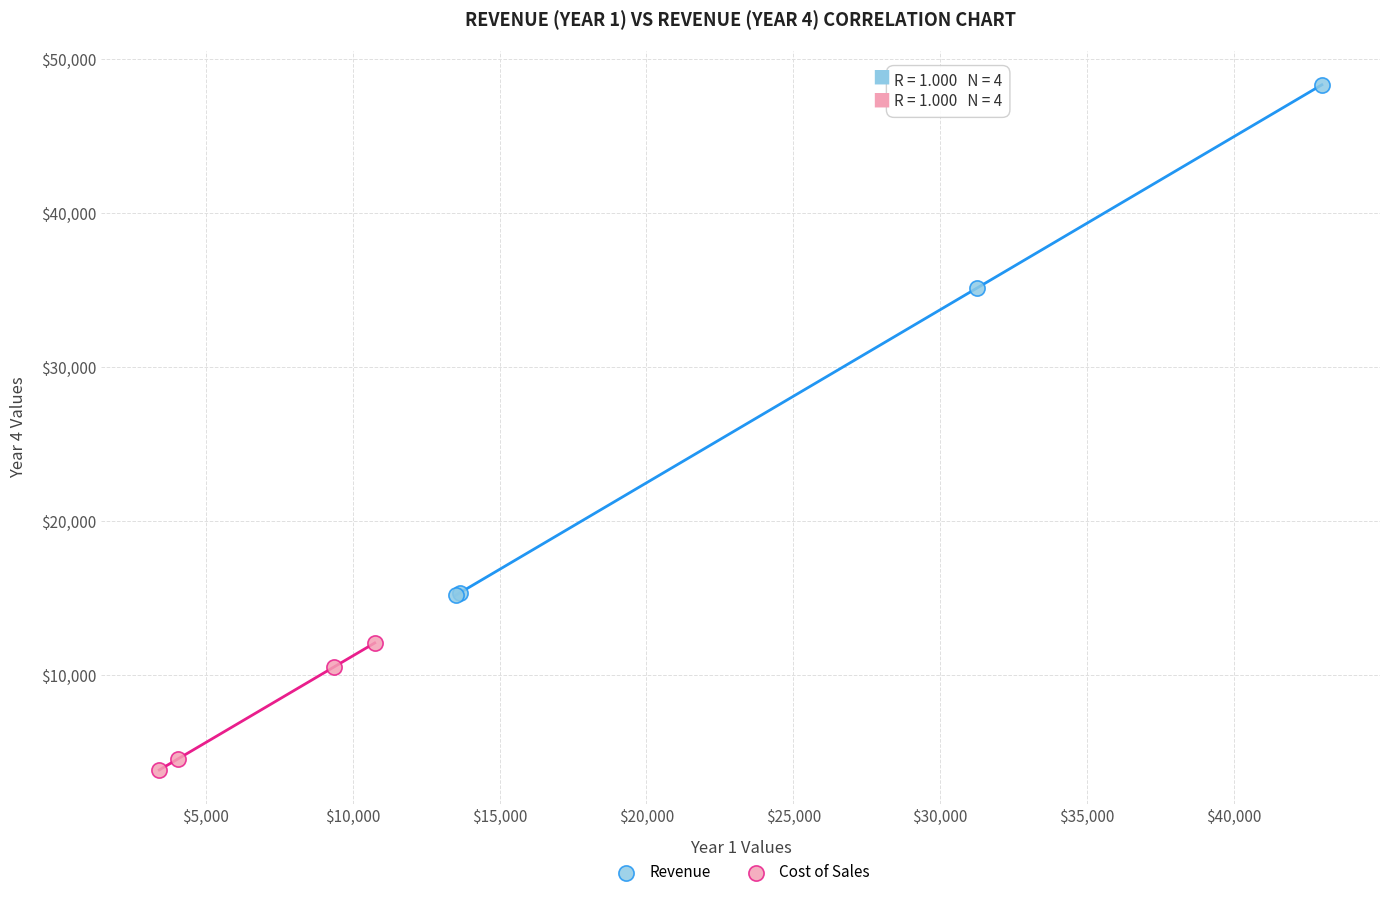

Which series reaches the minimum Y coordinate?

Cost of Sales